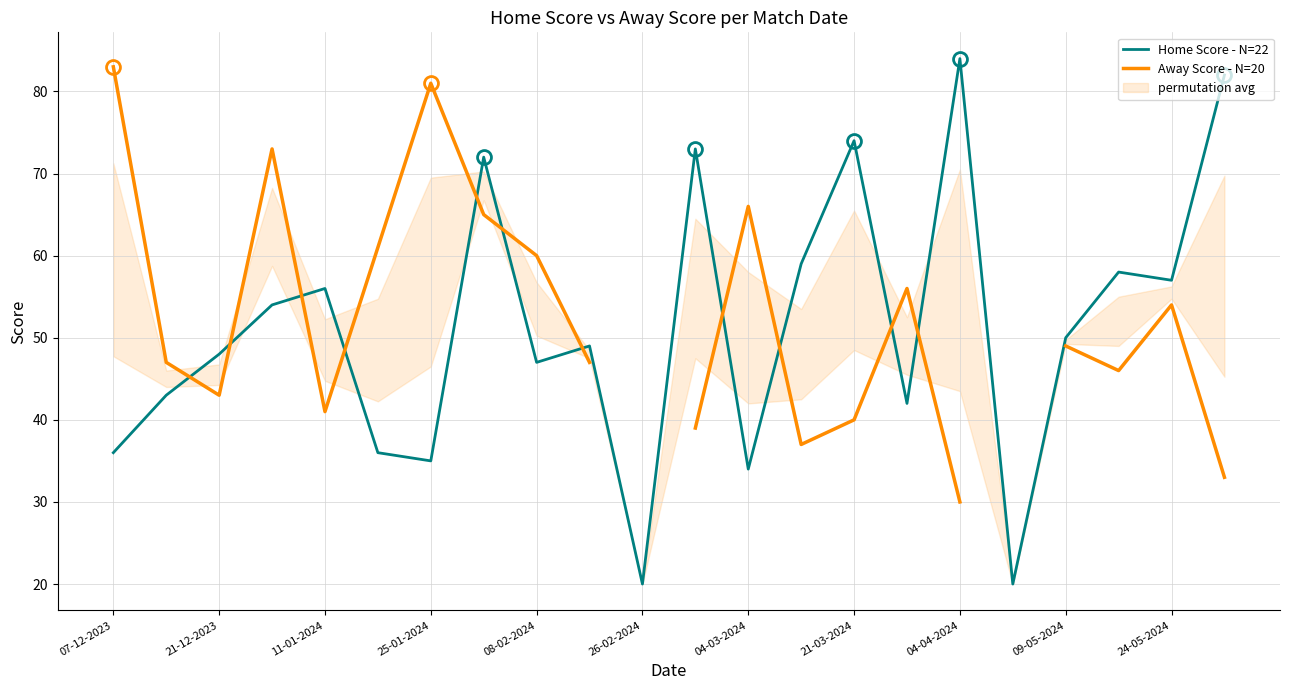

Which category has the highest value in the Home Score - N=22 series?

04-04-2024